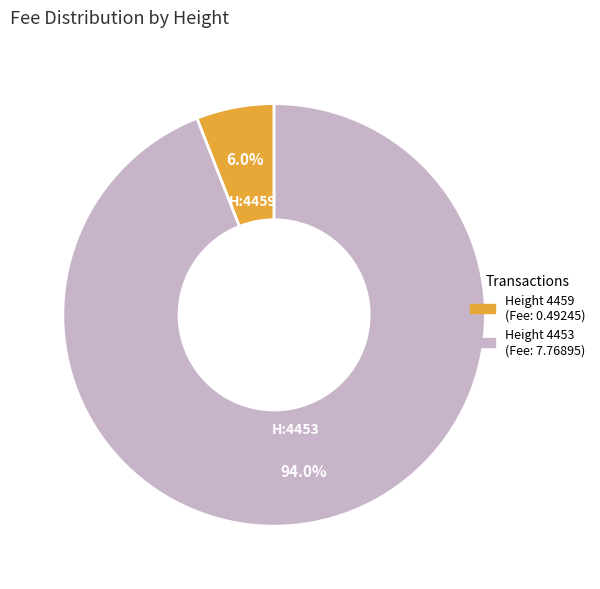

Is there any slice that represents more than half of the pie?

Yes